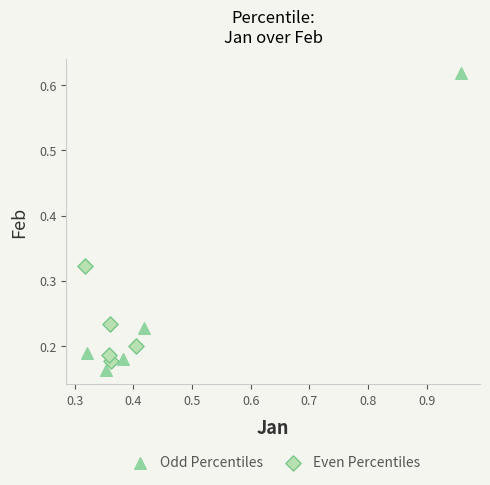

Which series has the largest Y range (max minus min)?

Odd Percentiles